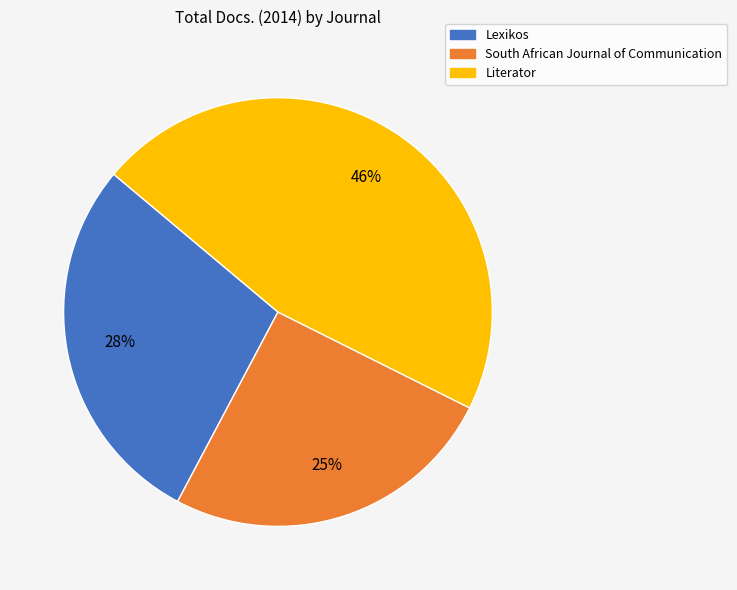

What is the smallest slice in the pie chart?

South African Journal of Communication